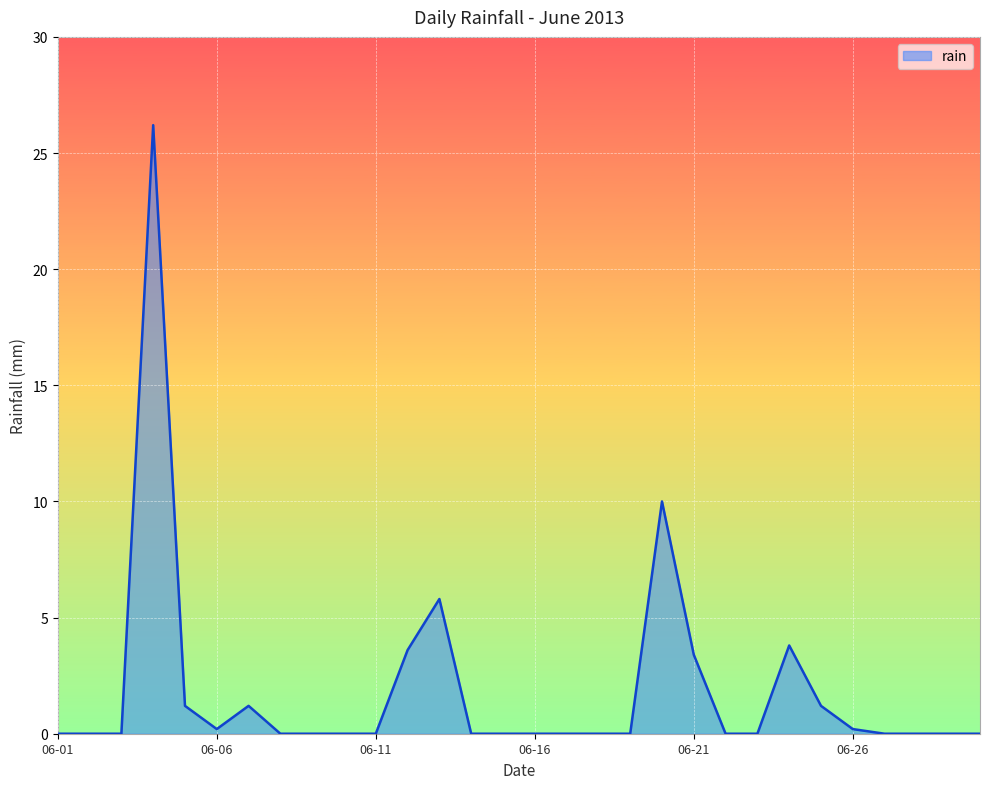

Reading left to right, transcribe all the data shown in this chart.

0.0	0.0	0.0	26.2	1.2	0.2	1.2	0.0	0.0	0.0	0.0	3.6	5.8	0.0	0.0	0.0	0.0	0.0	0.0	10.0	3.4	0.0	0.0	3.8	1.2	0.2	0.0	0.0	0.0	0.0